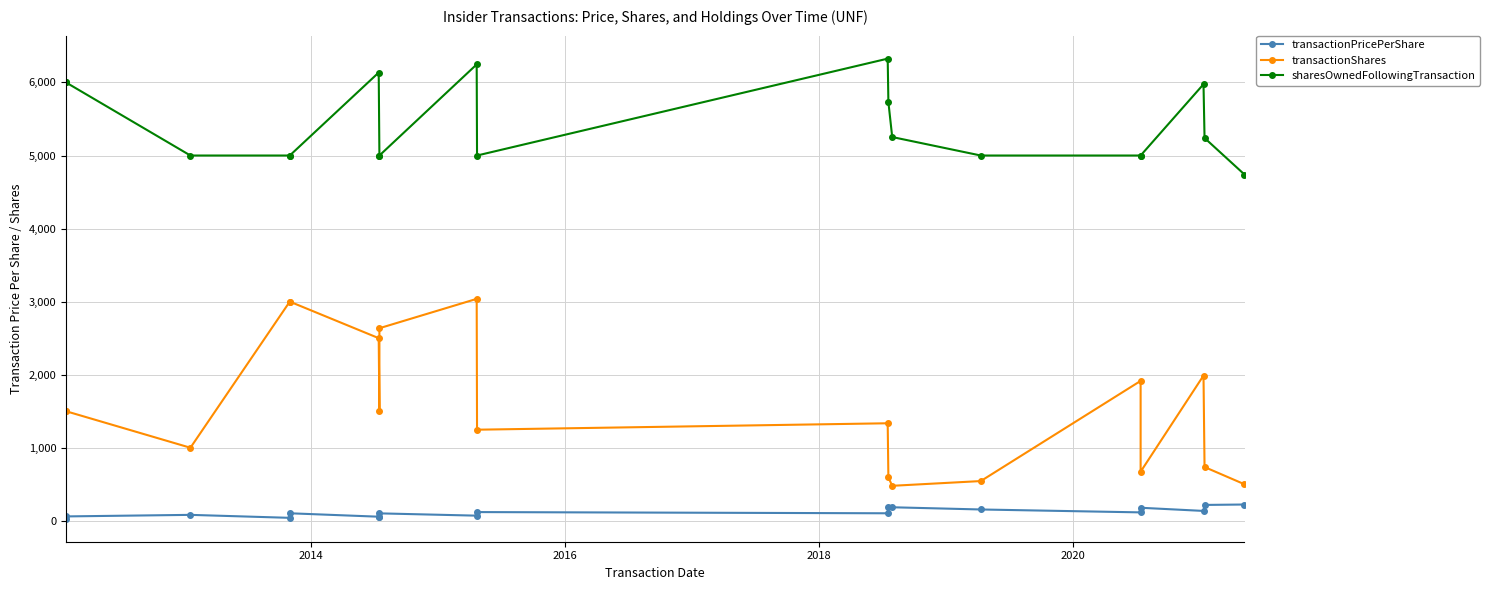

At how many categories does at least one series exceed 2215?

19